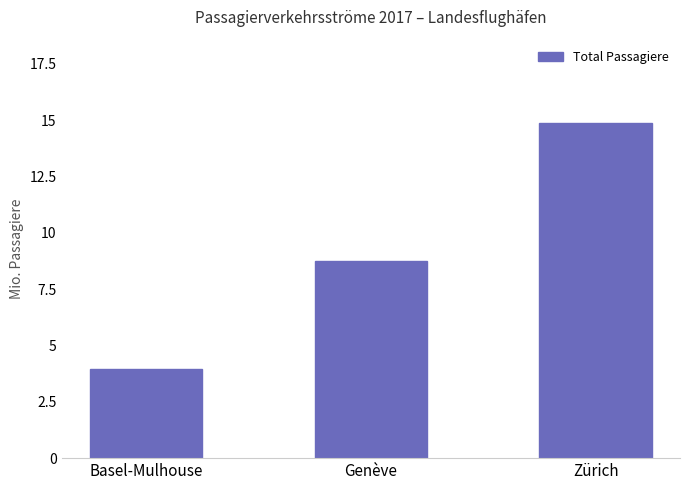

Which category has the highest value across all series?

Zürich